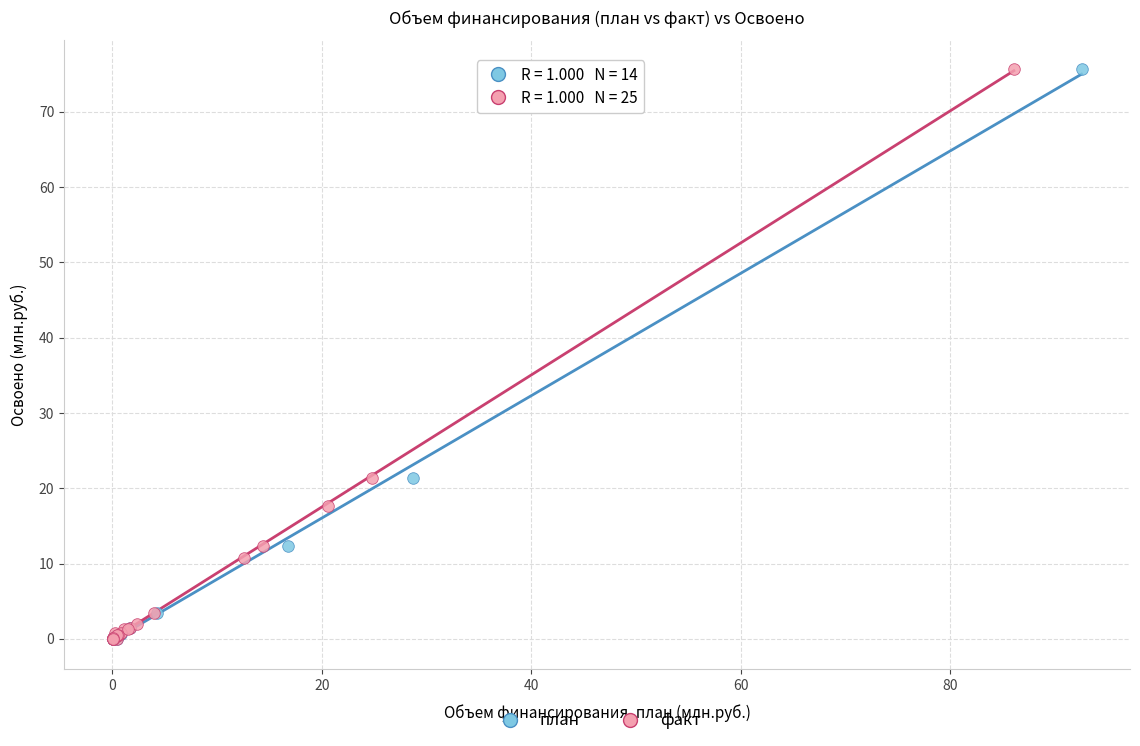

What are all the series names shown in the legend?

план, факт